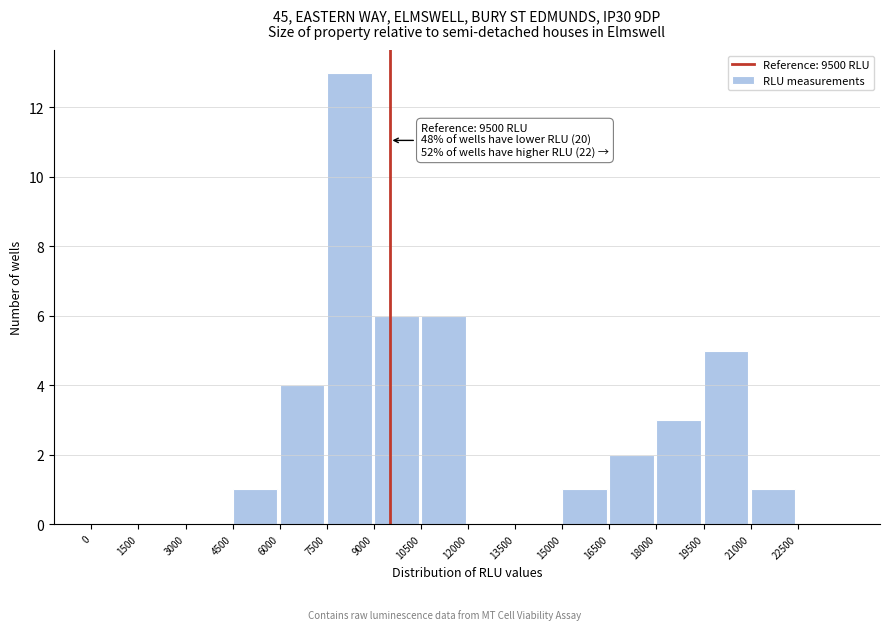

Over which range of the x-axis is the bar tallest?

7500 to 9000